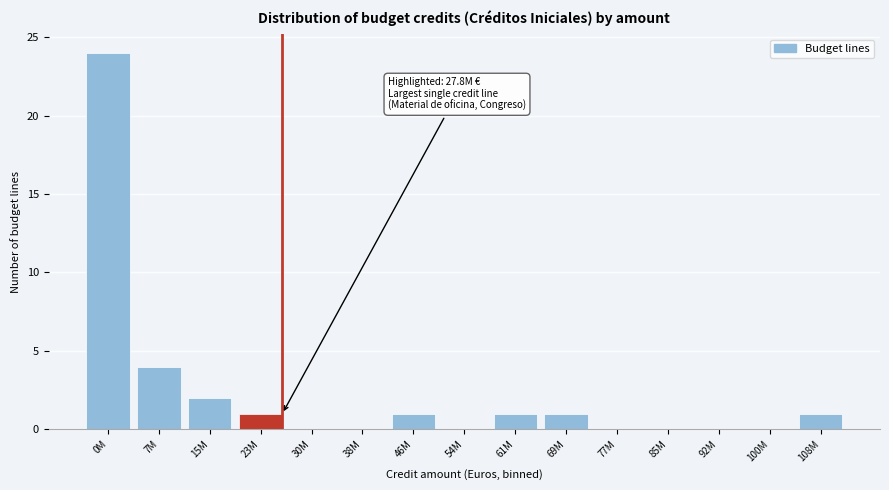

Reading left to right, list all the values displayed in this chart.

0M=24	7M=4	15M=2	23M=1	30M=0	38M=0	46M=1	54M=0	61M=1	69M=1	77M=0	85M=0	92M=0	100M=0	108M=1